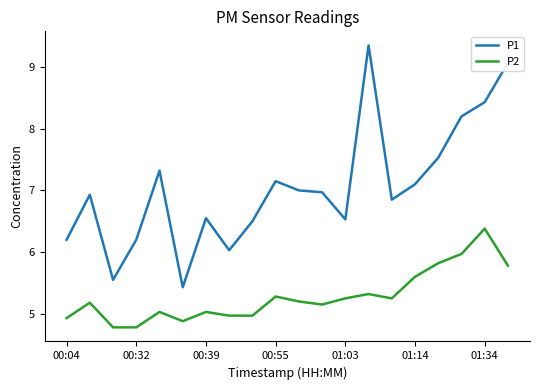

Which series has the largest range (max minus min)?

P1